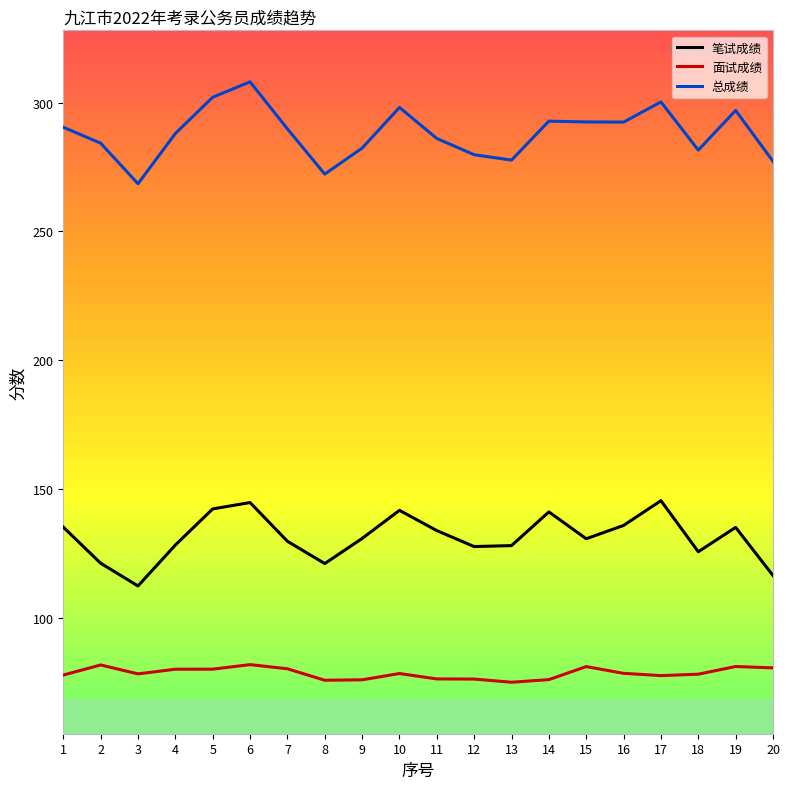

True or false: 总成绩 and 面试成绩 cross at least once.

False